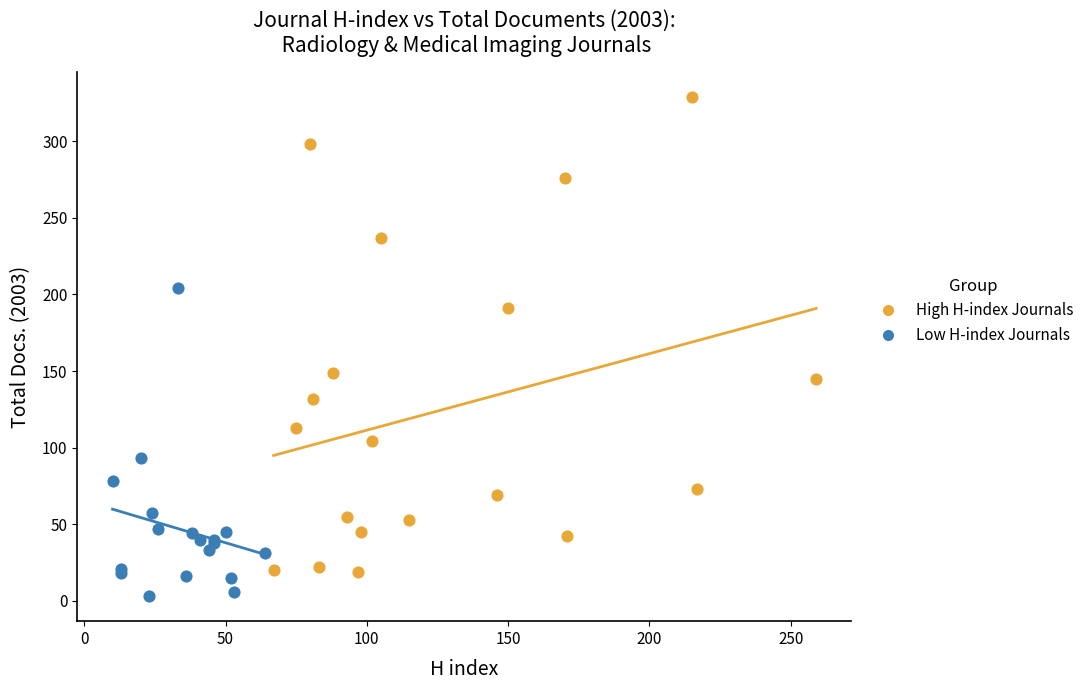

Which series contains the lowest Y value?

Low H-index Journals